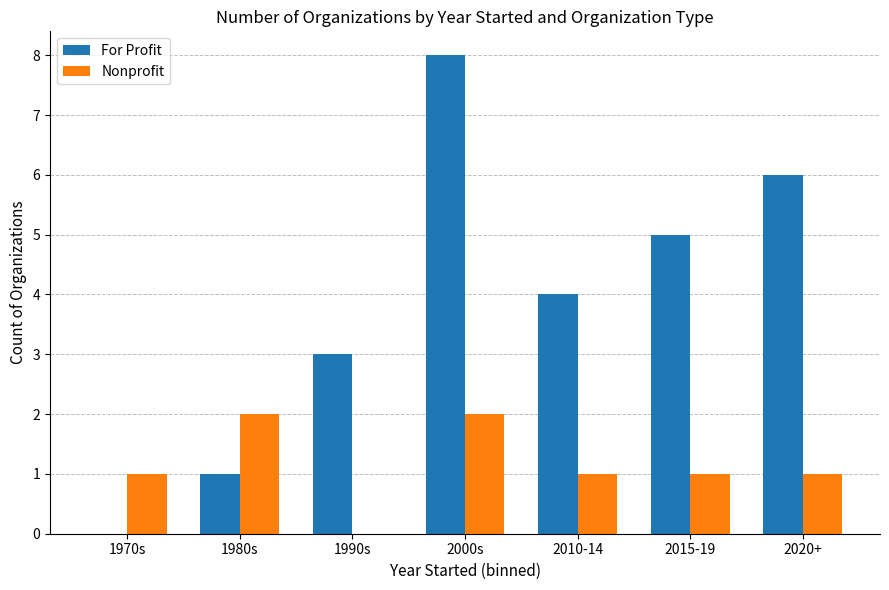

What is the sum of all For Profit values?

27